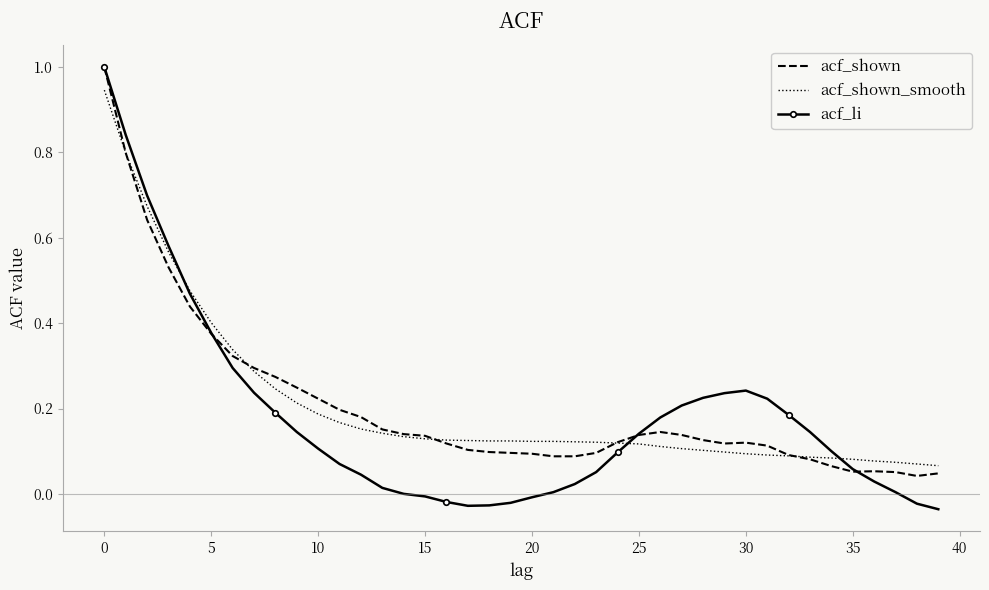

What is the maximum value for acf_li?

1.0